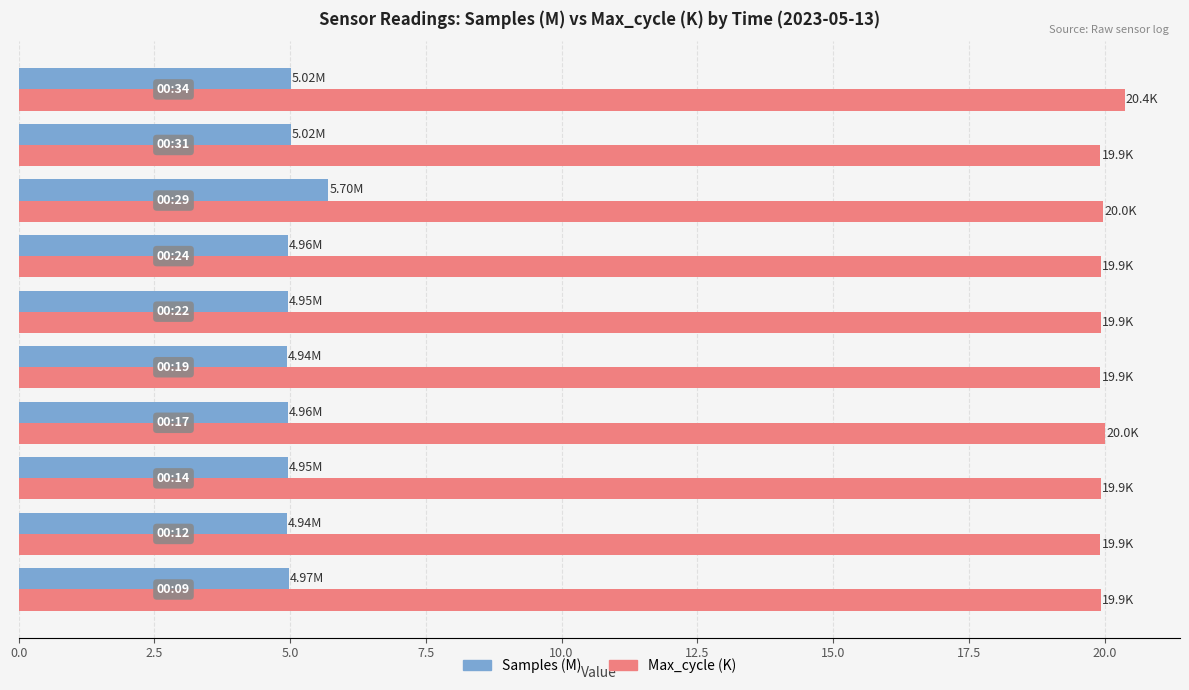

What is the difference between the maximum and minimum values in the Samples (M) series?

0.8